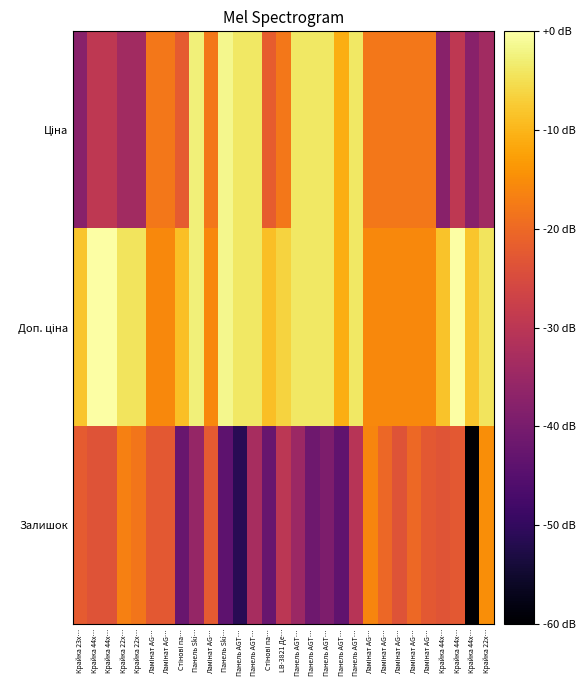

What is the difference between the highest and lowest values at Крайка 44x…?

2.0